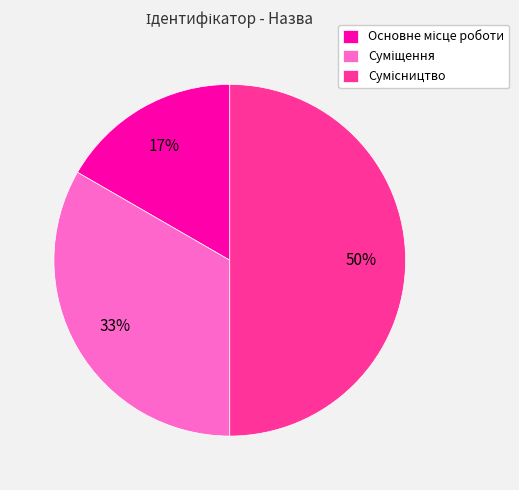

To the nearest percent, what is the average slice percentage?

33%